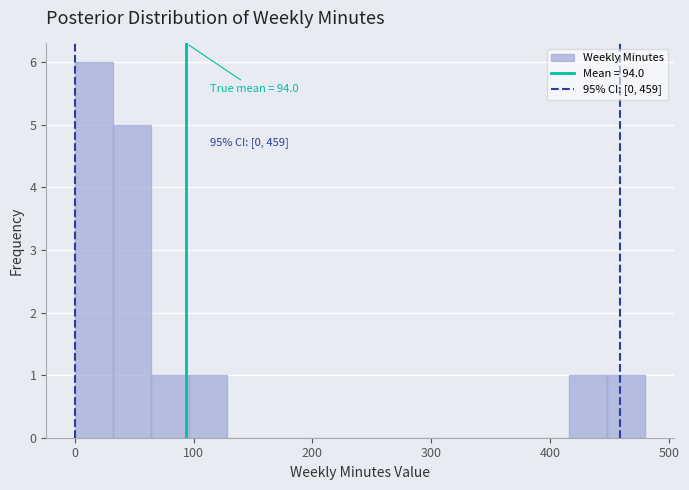

Read against the x-axis, roughly where is the centre of the tallest bar?

20